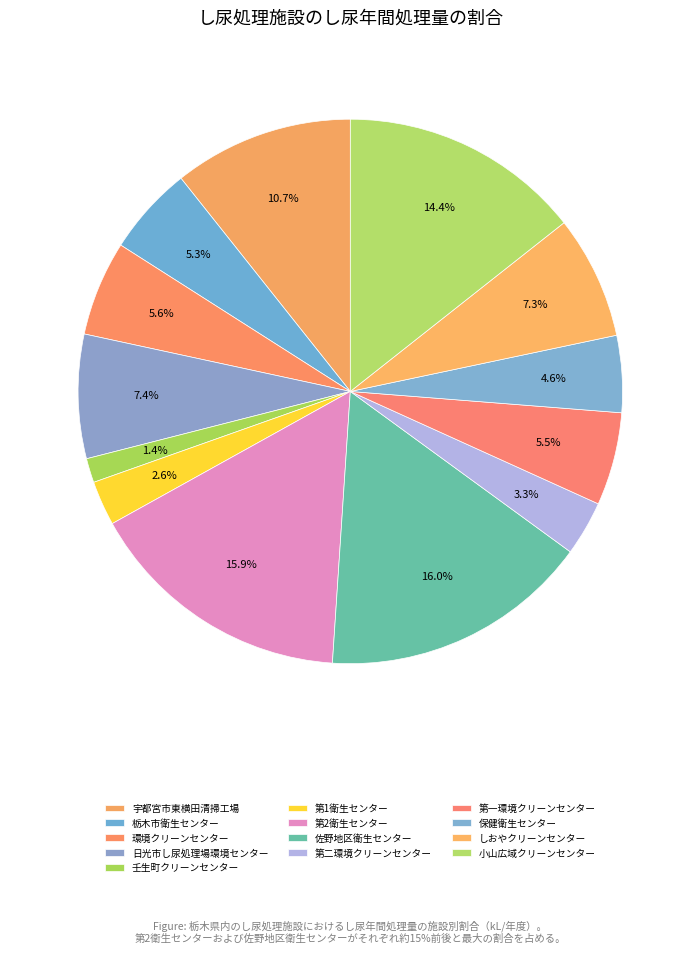

What is the largest slice in the pie chart?

佐野地区衛生センター